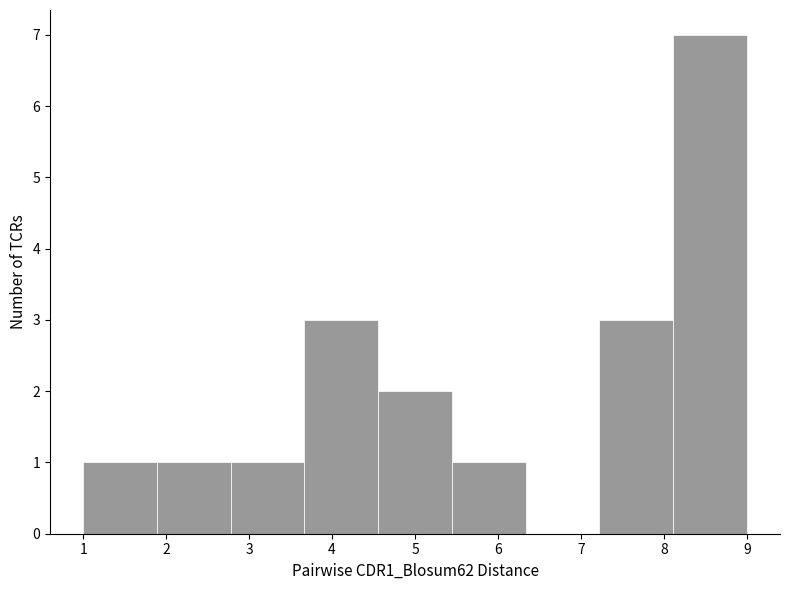

What is the height of the bar covering 1.0 to 1.9 on the x-axis? Neither the bar edges nor the heights are printed on the chart, so give them approximately, as read against the axes.

1